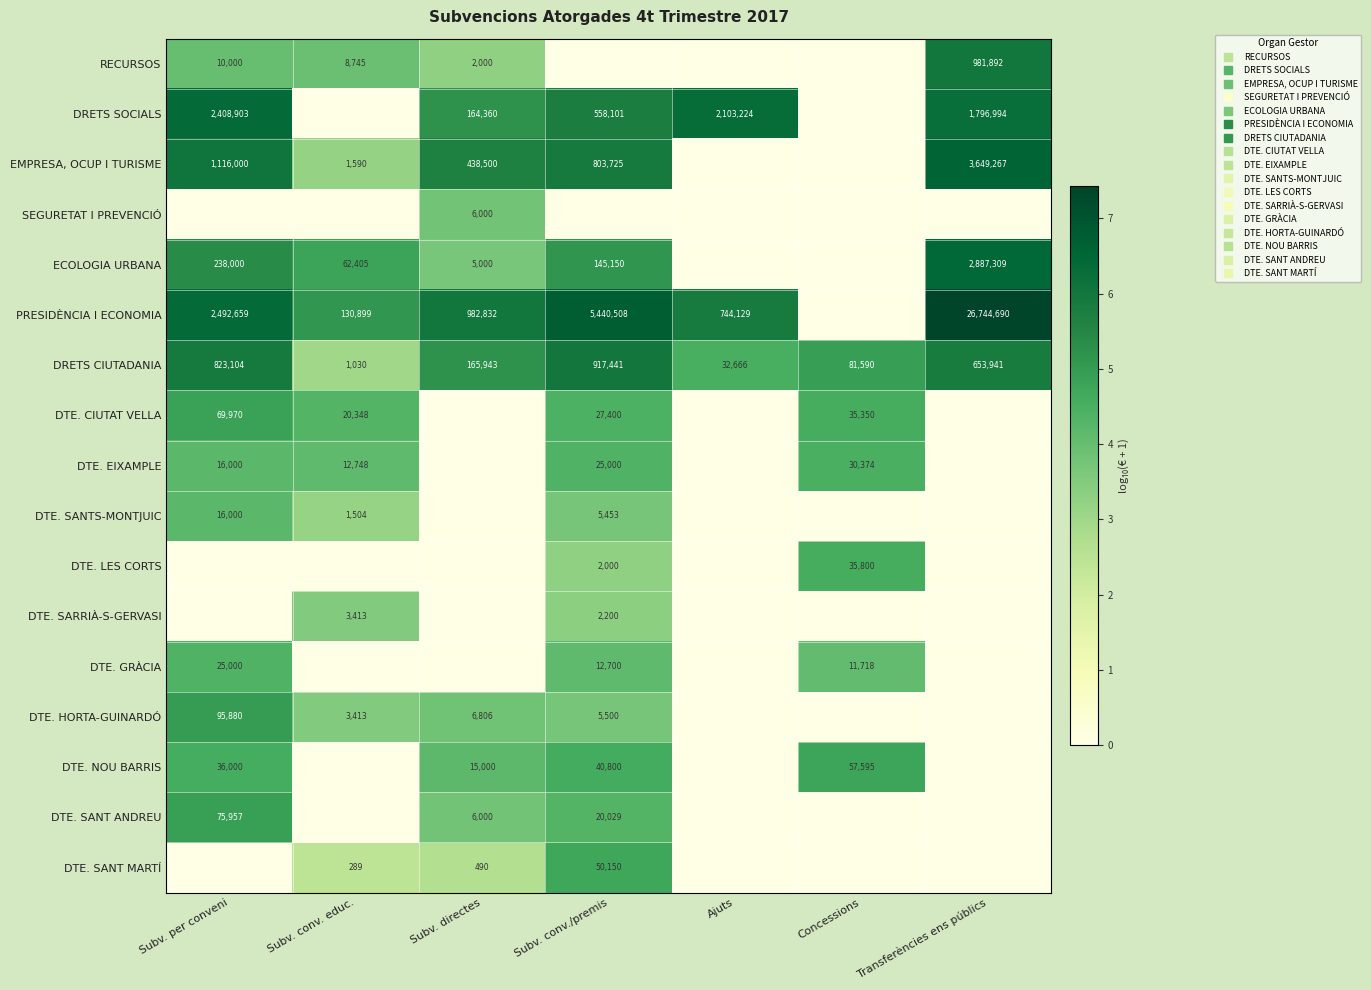

At which label does RECURSOS first exceed 3?

Subv. per conveni